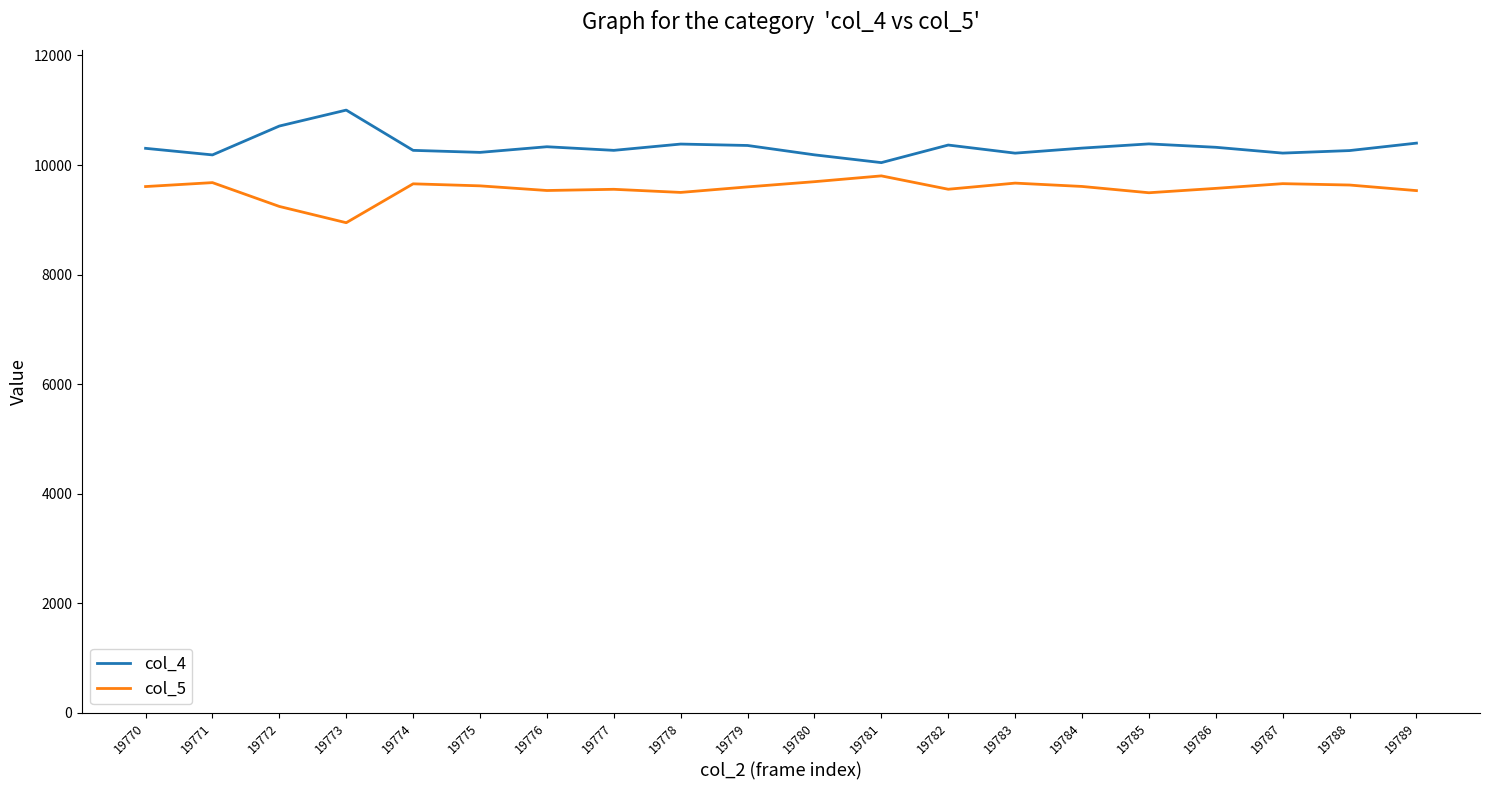

True or false: col_4 has a value of 17408 at 19776.

False